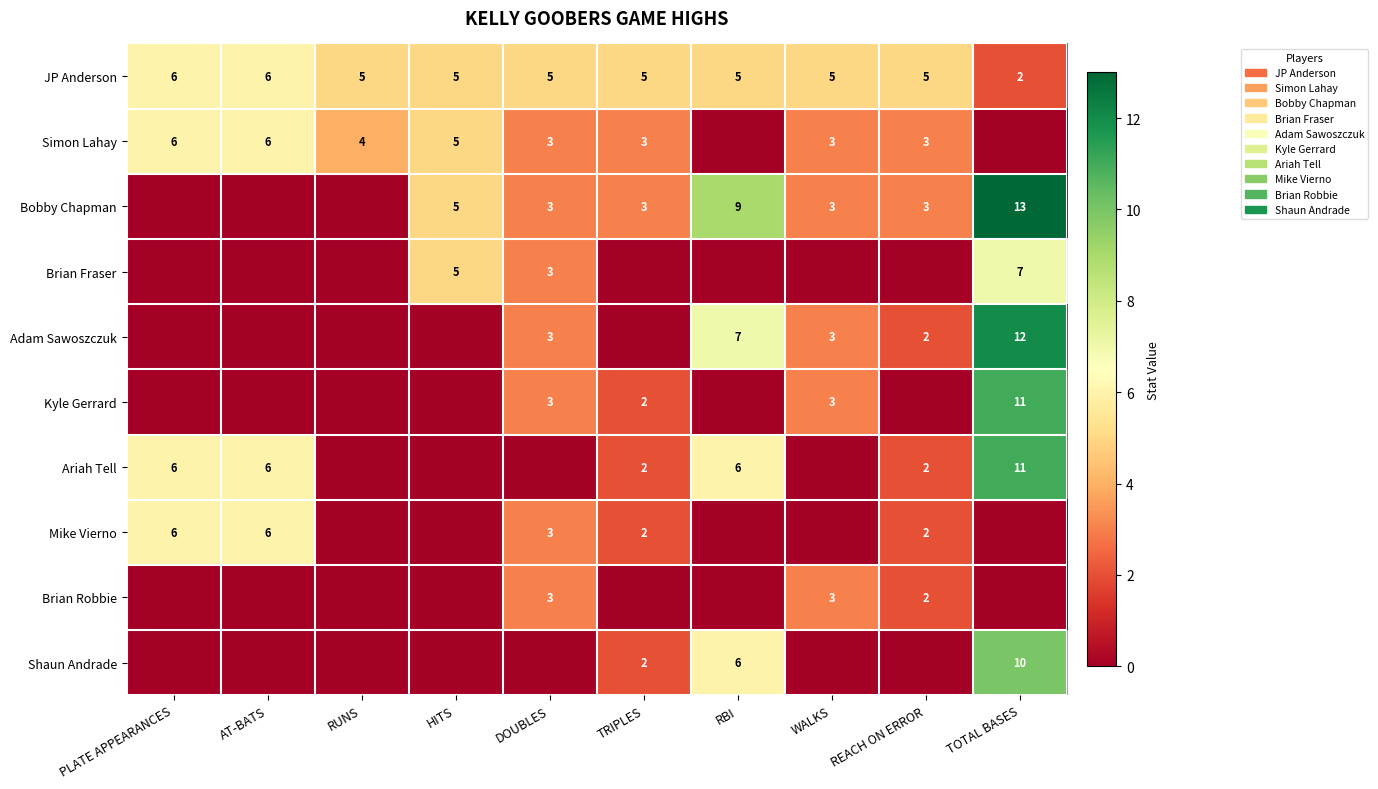

The value of Adam Sawoszczuk at WALKS is 5. True or false?

False